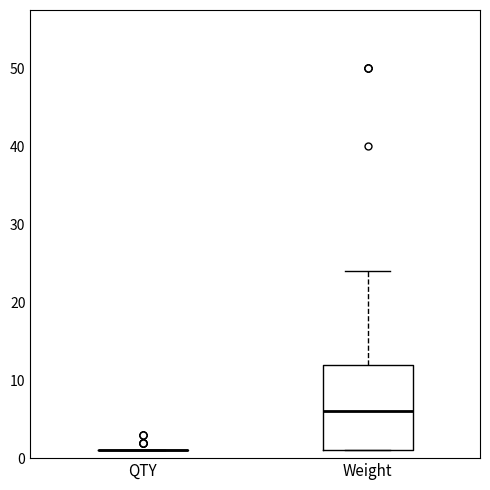

Comparing the boxes themselves (not the whiskers), which one is the tallest?

Weight